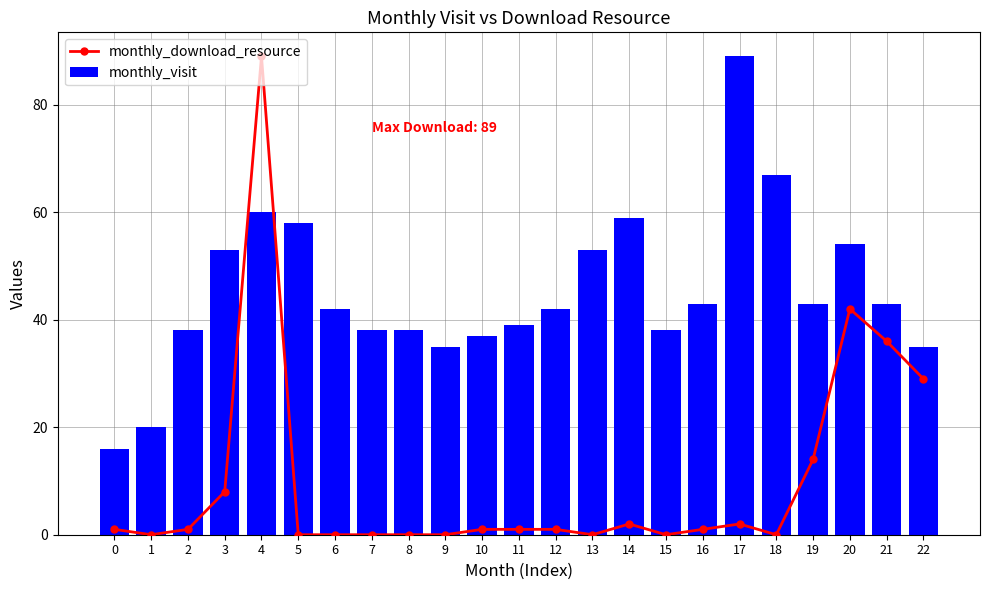

List the series in order of their overall mean, highest first.

monthly_visit, monthly_download_resource